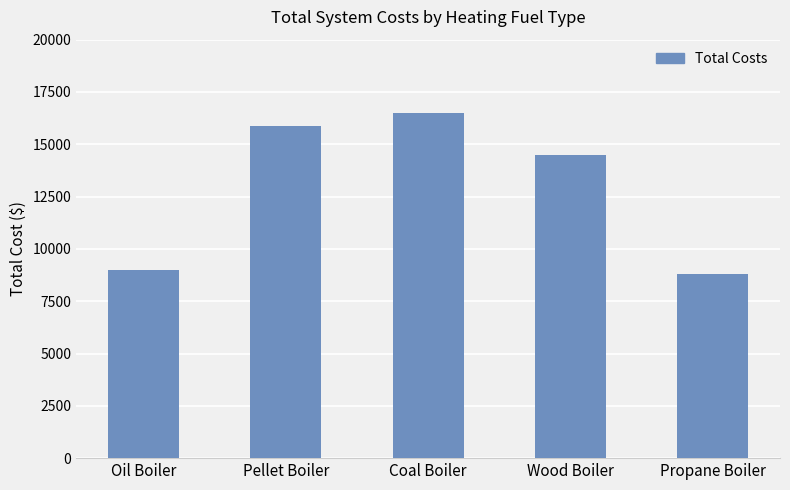

What is the change in value from Oil Boiler to Propane Boiler?

-200